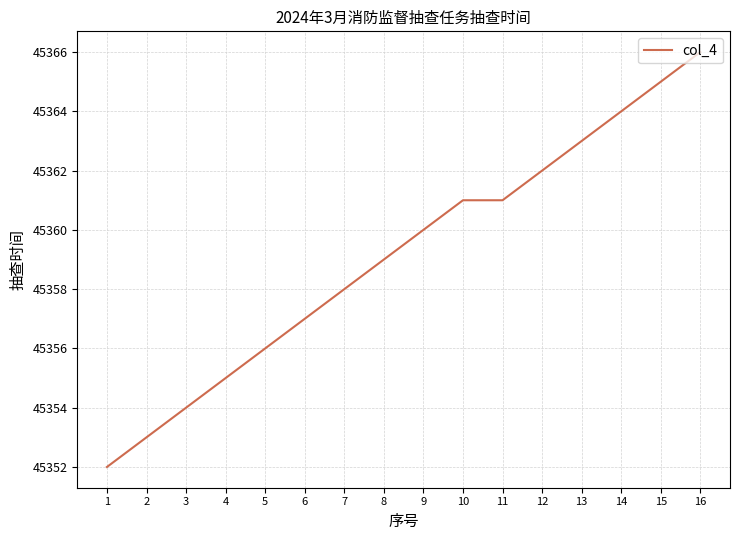

Reading left to right, transcribe all the data shown in this chart.

1=45352	2=45353	3=45354	4=45355	5=45356	6=45357	7=45358	8=45359	9=45360	10=45361	11=45361	12=45362	13=45363	14=45364	15=45365	16=45366